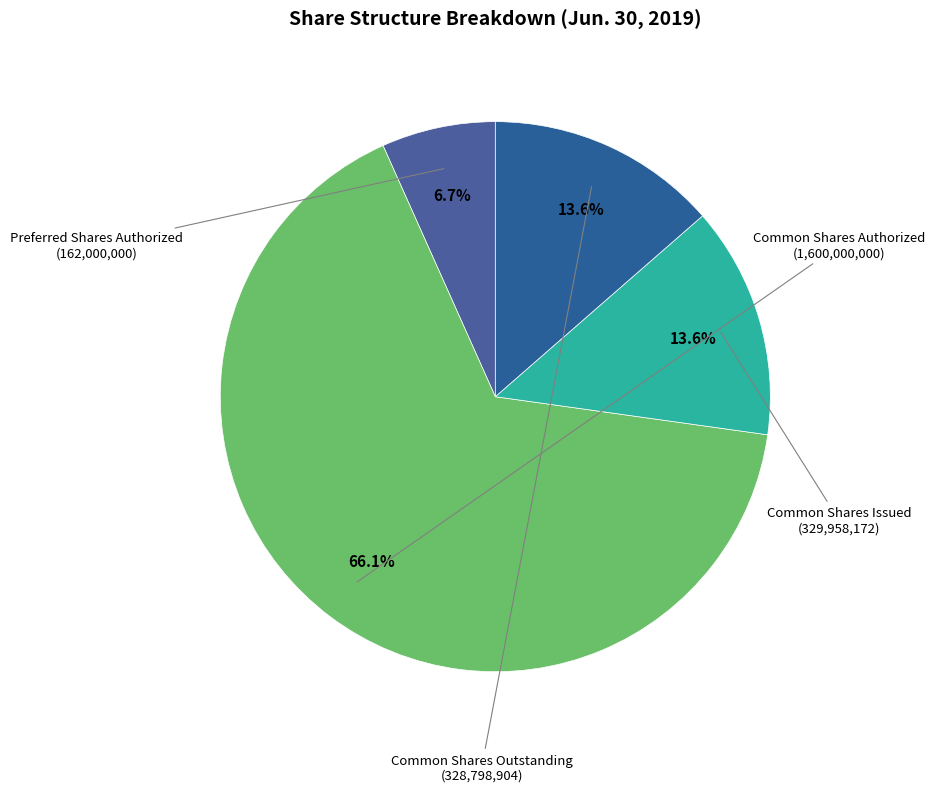

The Common Shares Authorized slice represents 51% of the pie. True or false?

False